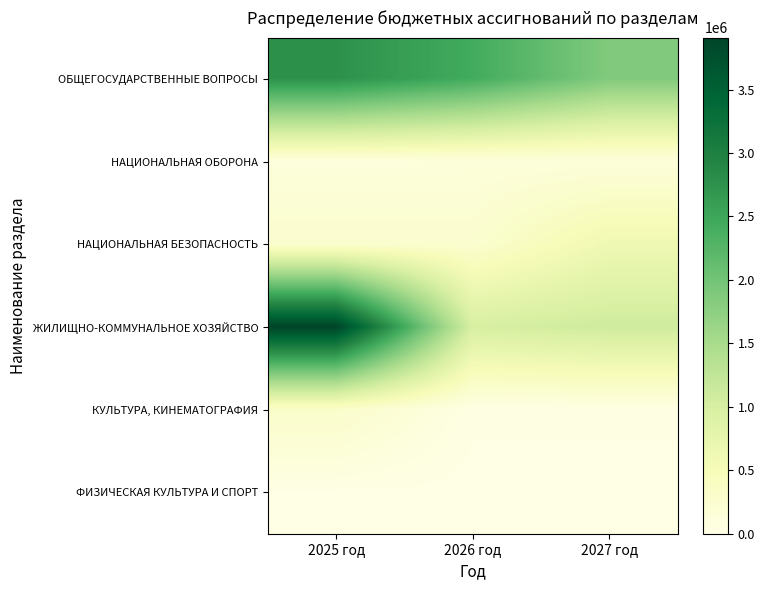

Which series has the widest spread of values?

ЖИЛИЩНО-КОММУНАЛЬНОЕ ХОЗЯЙСТВО